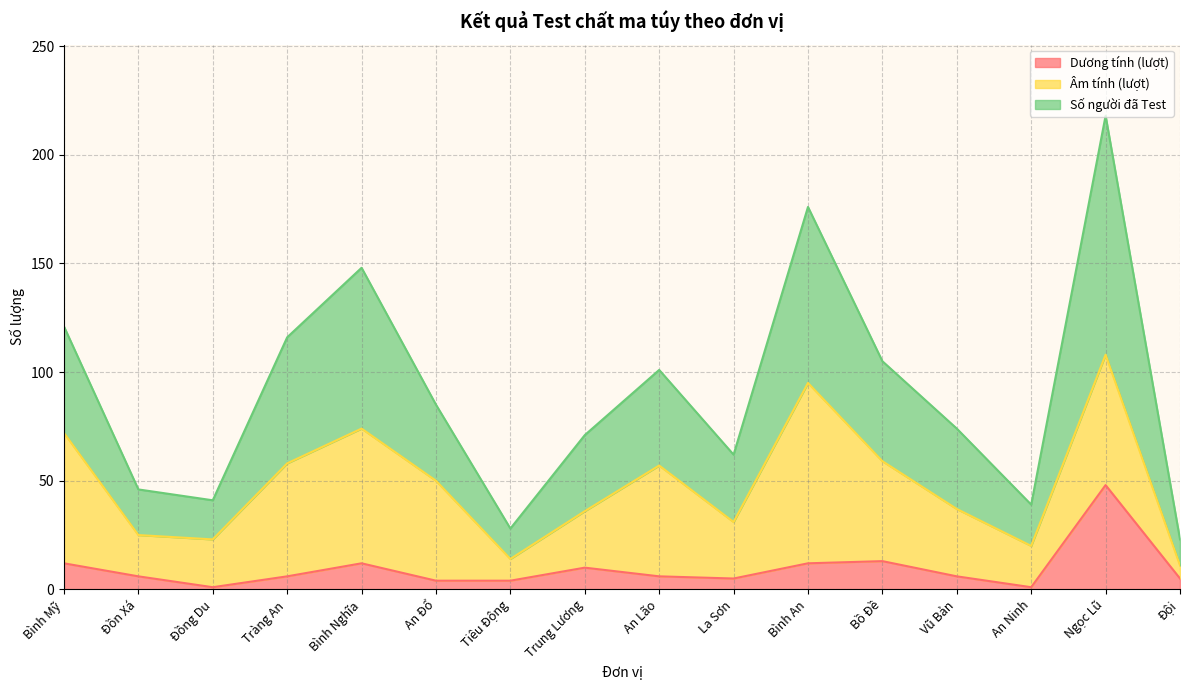

Which category has the highest value in the Số người đã Test series?

Ngọc Lũ